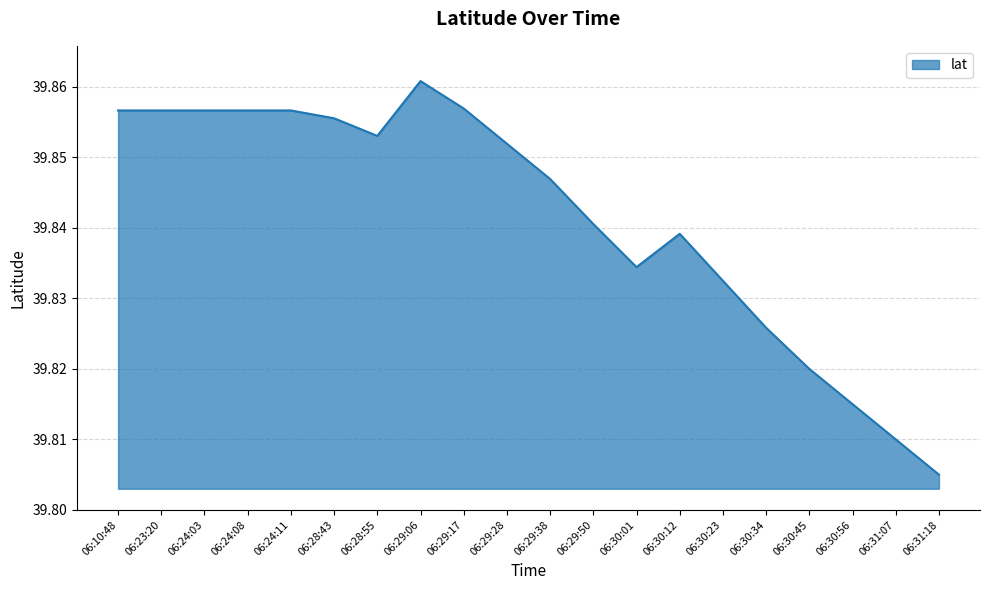

What position from the left is 06:29:38?

11